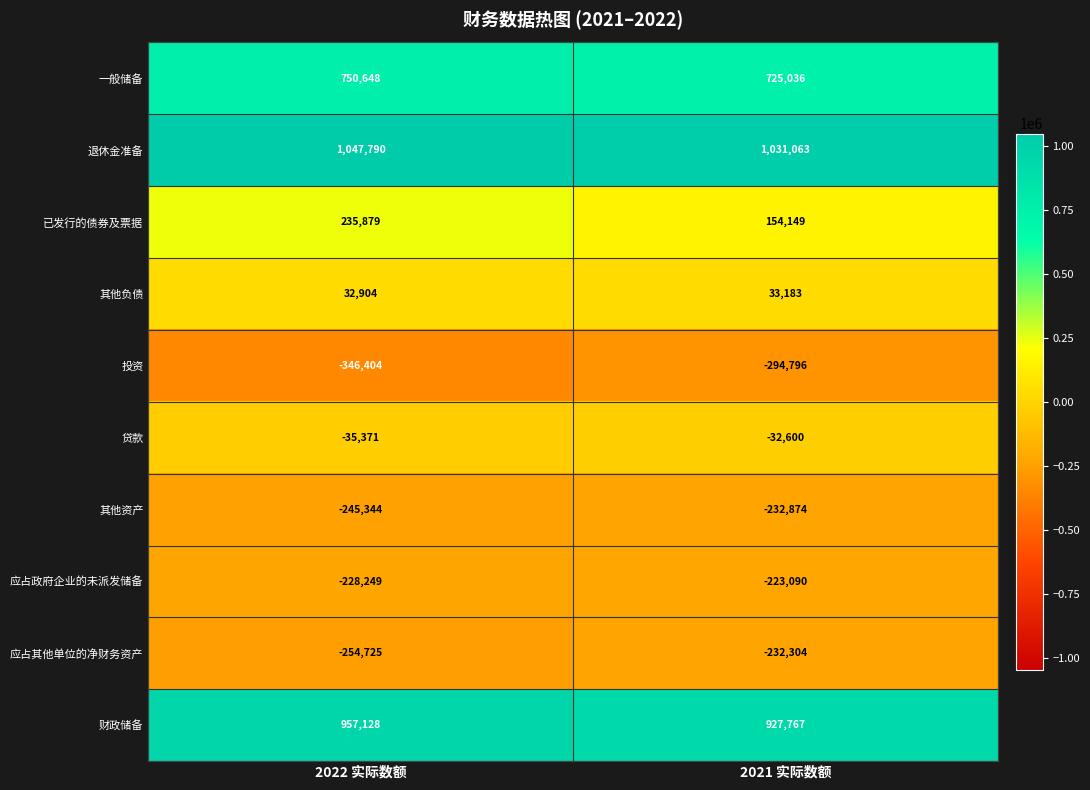

What is the spread (max minus min) of values at 2021 实际数额?

1325859